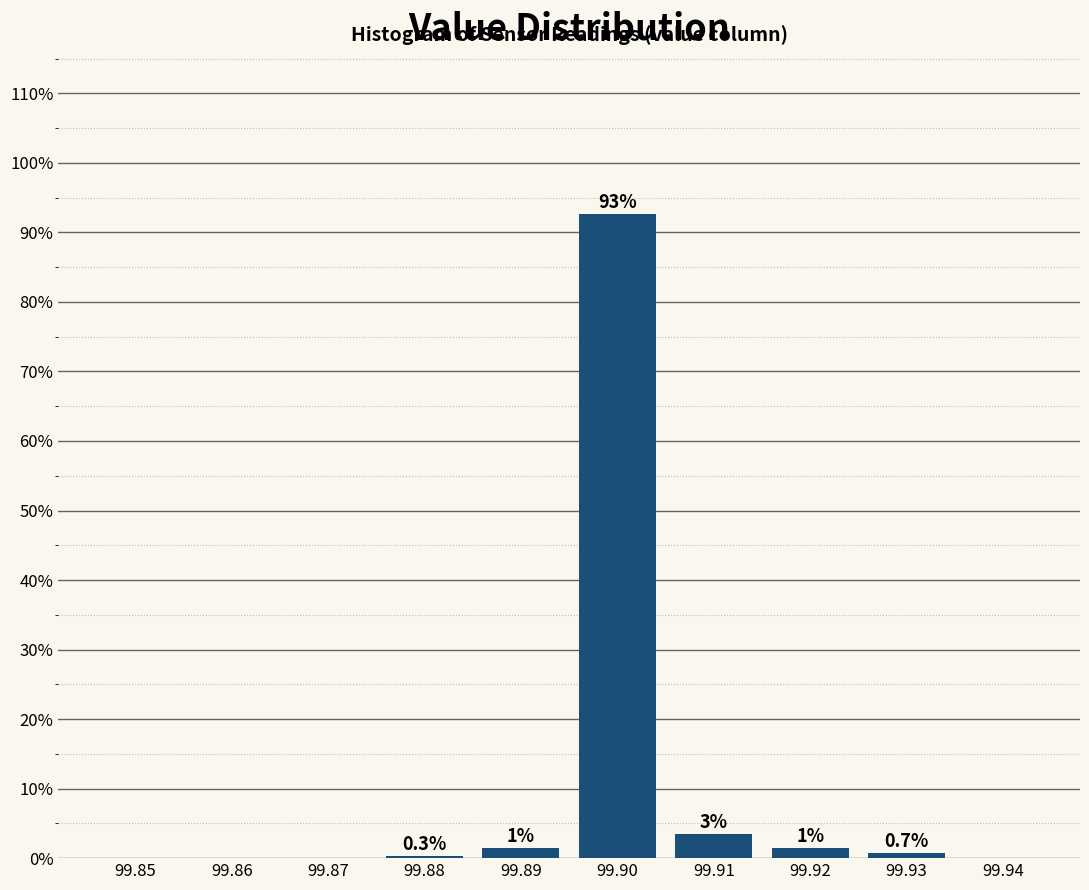

Reading left to right, what are all the values shown in this chart?

99.85=0.0	99.86=0.0	99.87=0.0	99.88=0.3	99.89=1.4	99.90=92.7	99.91=3.5	99.92=1.4	99.93=0.7	99.94=0.0